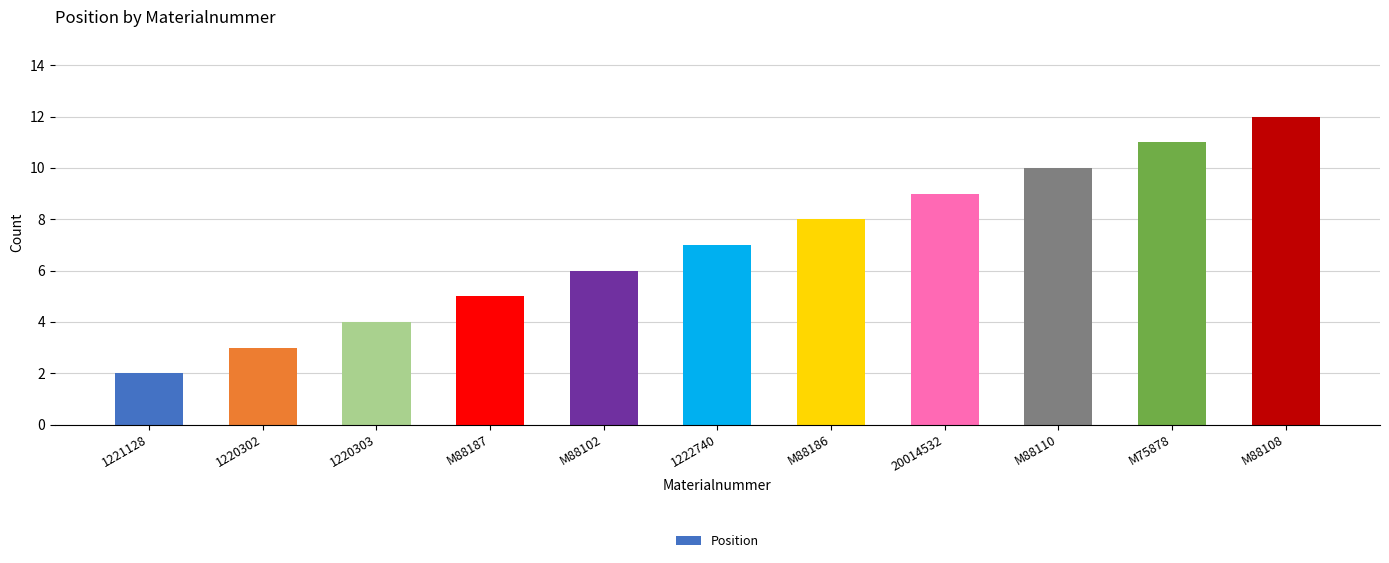

Reading right to left, what are all the values shown in this chart?

12	11	10	9	8	7	6	5	4	3	2